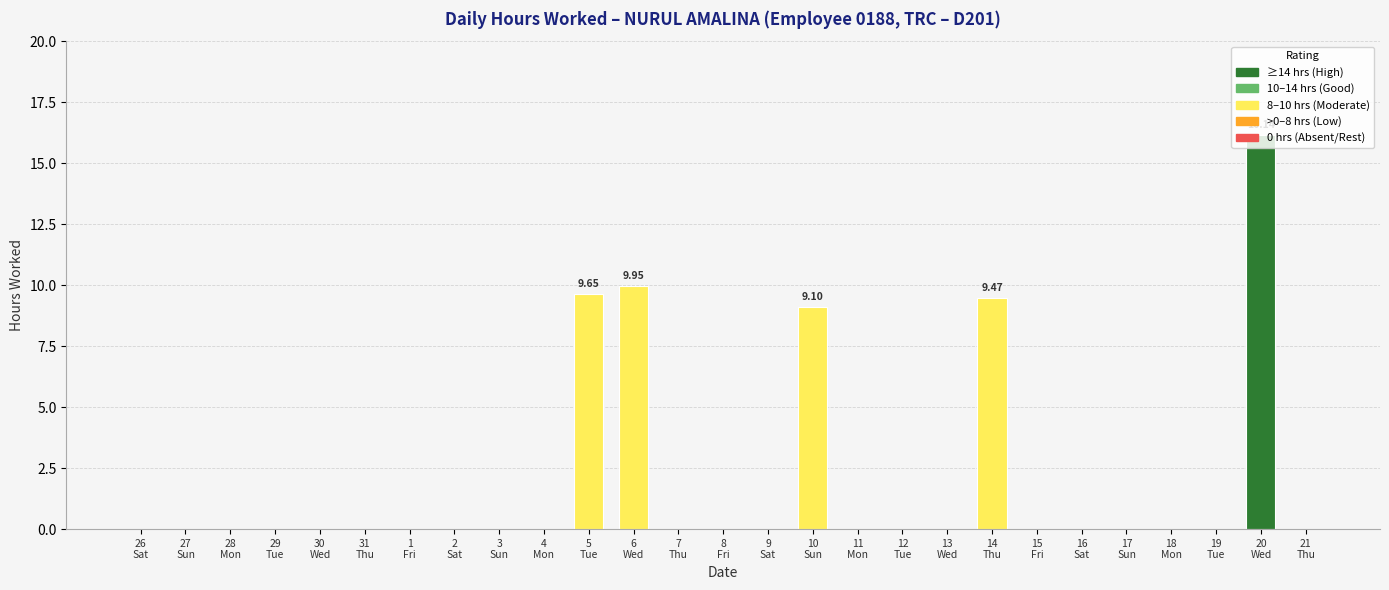

What is the sum of all values?

54.3